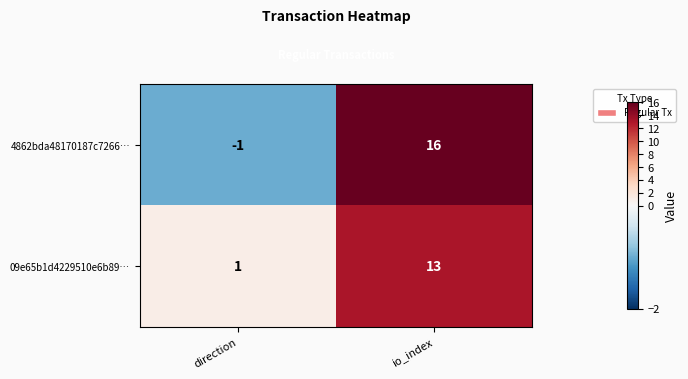

Reading left to right, extract all data points from this chart.

4862bda48170187c7266…: direction=-1	io_index=16
09e65b1d4229510e6b89…: direction=1	io_index=13